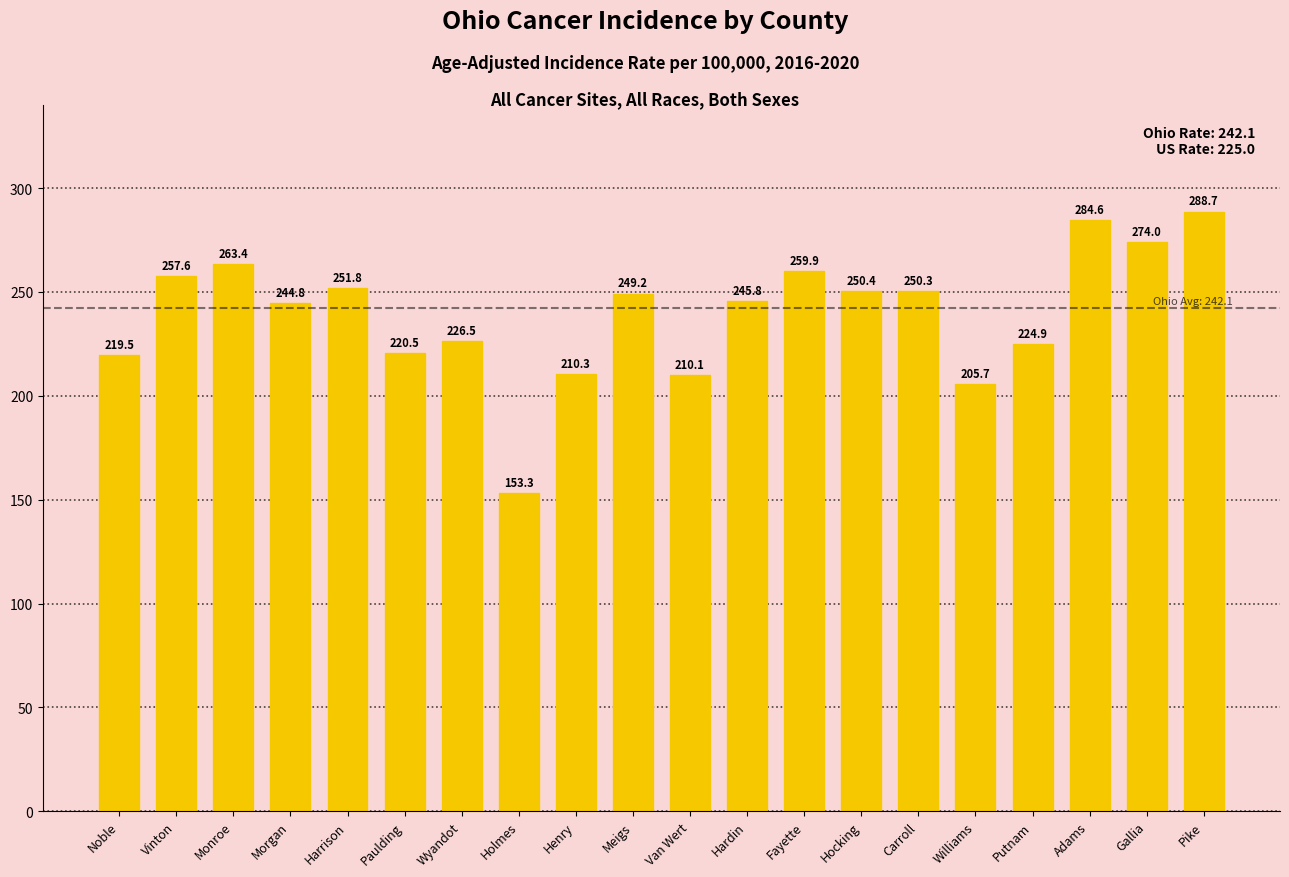

Which has a higher value, Meigs or Carroll?

Carroll